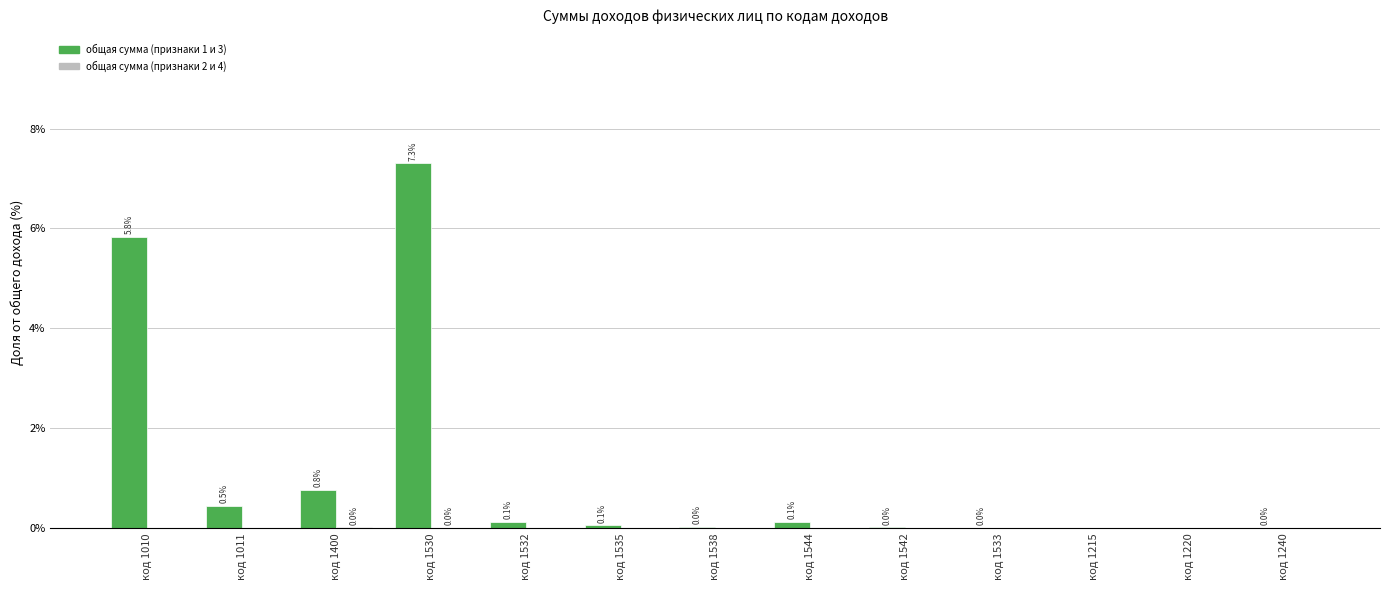

Which series has the largest range (max minus min)?

общая сумма (признаки 1 и 3)